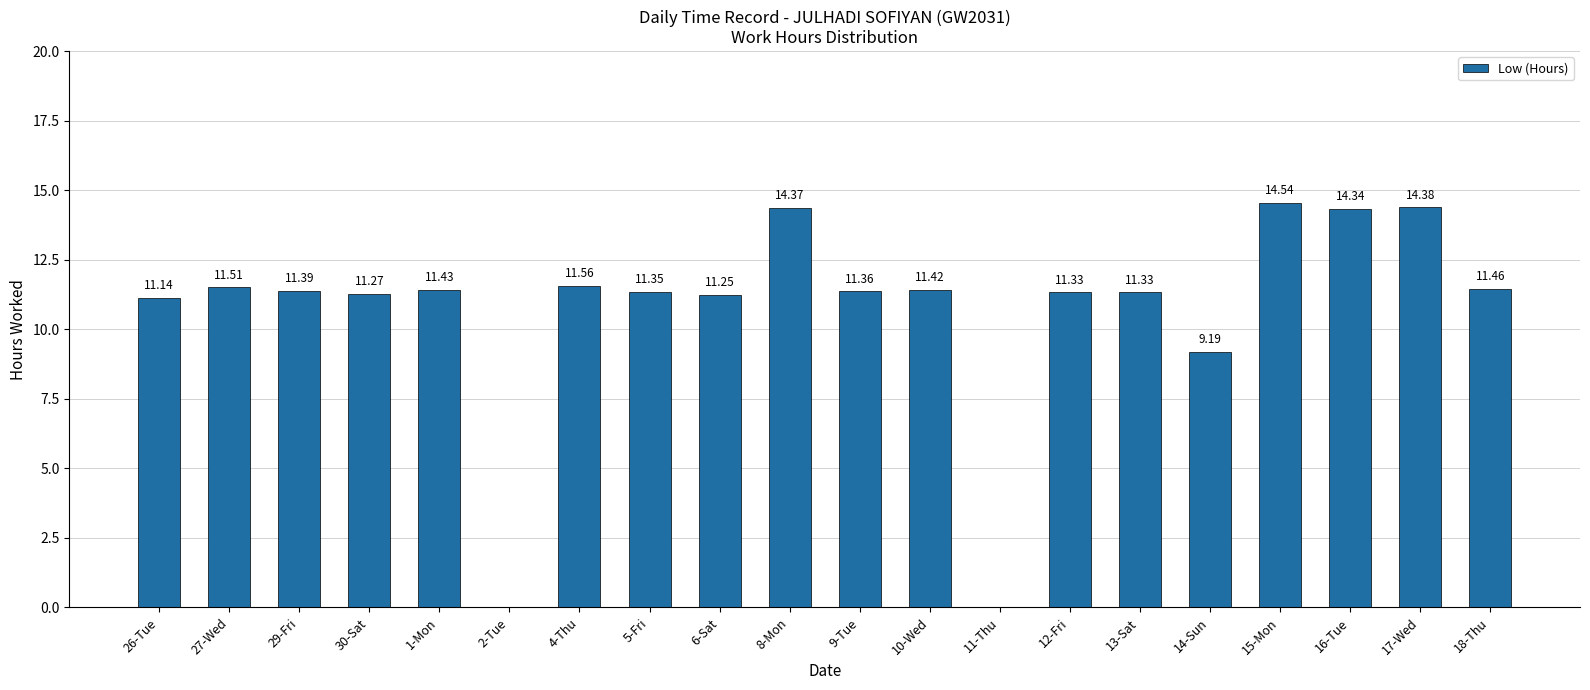

What is the ratio of the value at 30-Sat to the value at 6-Sat?

1.0